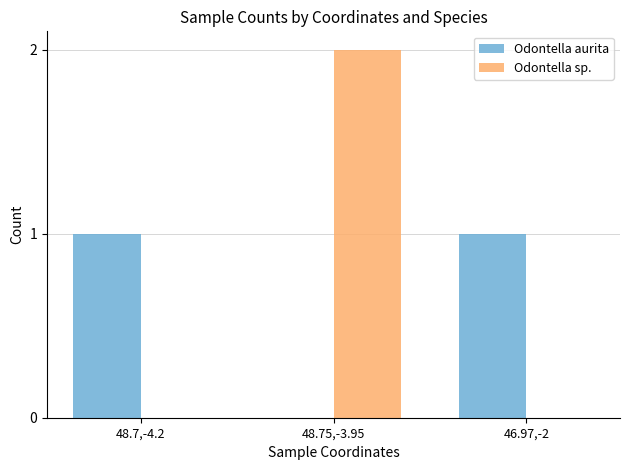

Which category has the highest value across all series?

48.75,-3.95